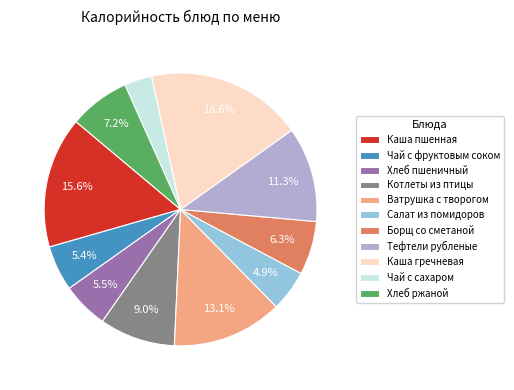

Is it true that Каша гречневая is 19% of the pie?

True